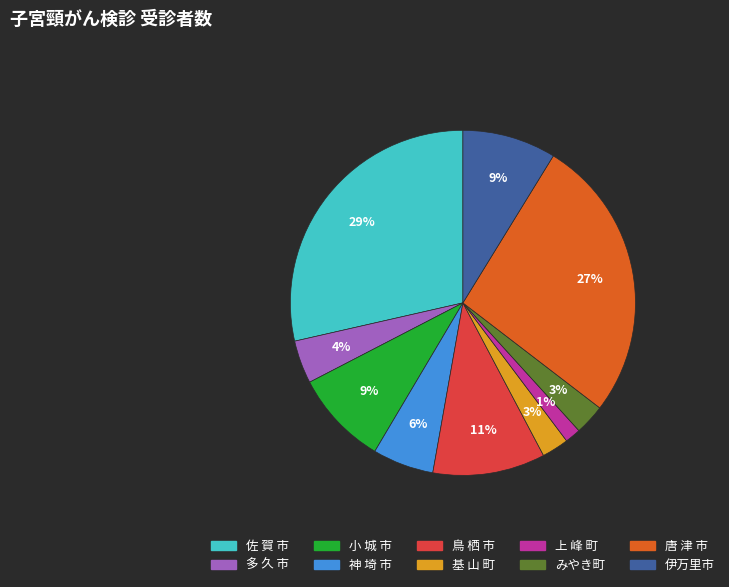

Is the sum of 小 城 市 and 神 埼 市 greater than half?

No